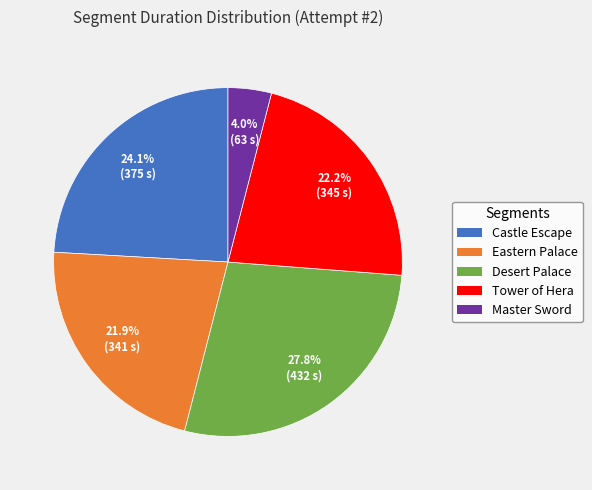

To the nearest percent, what is the difference between the largest and smallest slice percentages?

24%